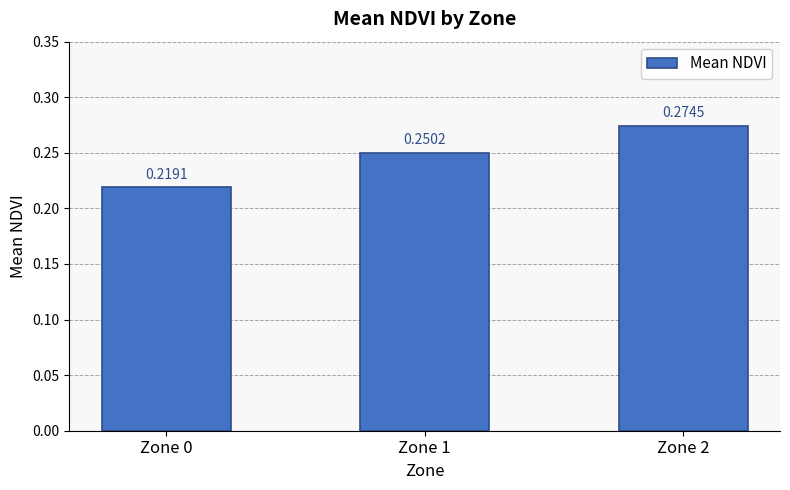

What is the sum of the values at Zone 2 and Zone 1?

0.5